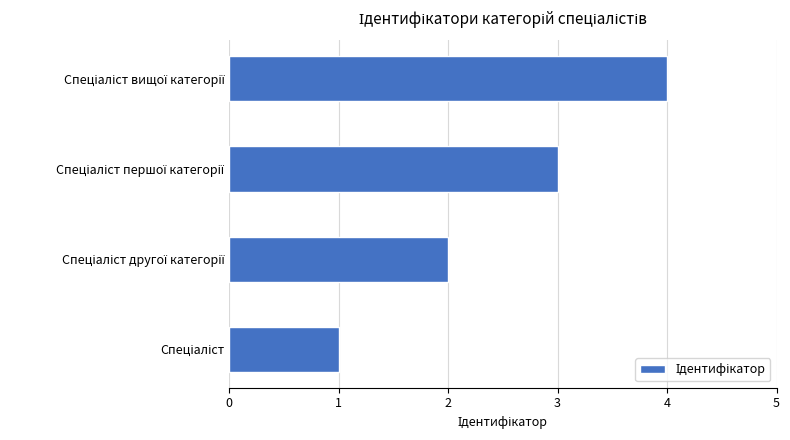

What is the difference between the maximum and minimum values?

3